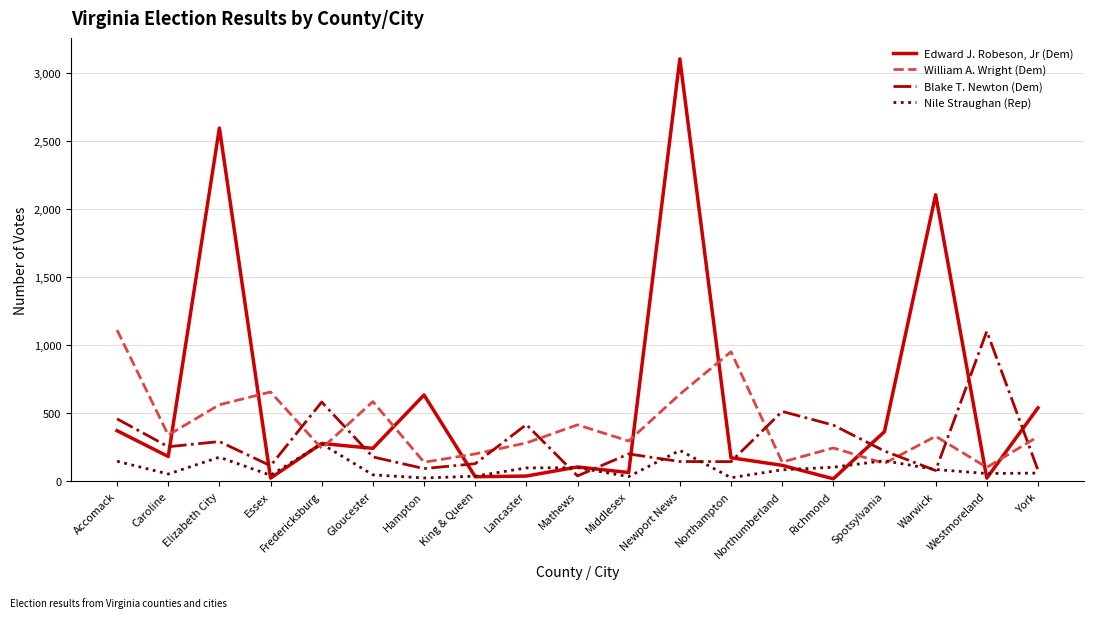

What is the total value across all series at Caroline?

821